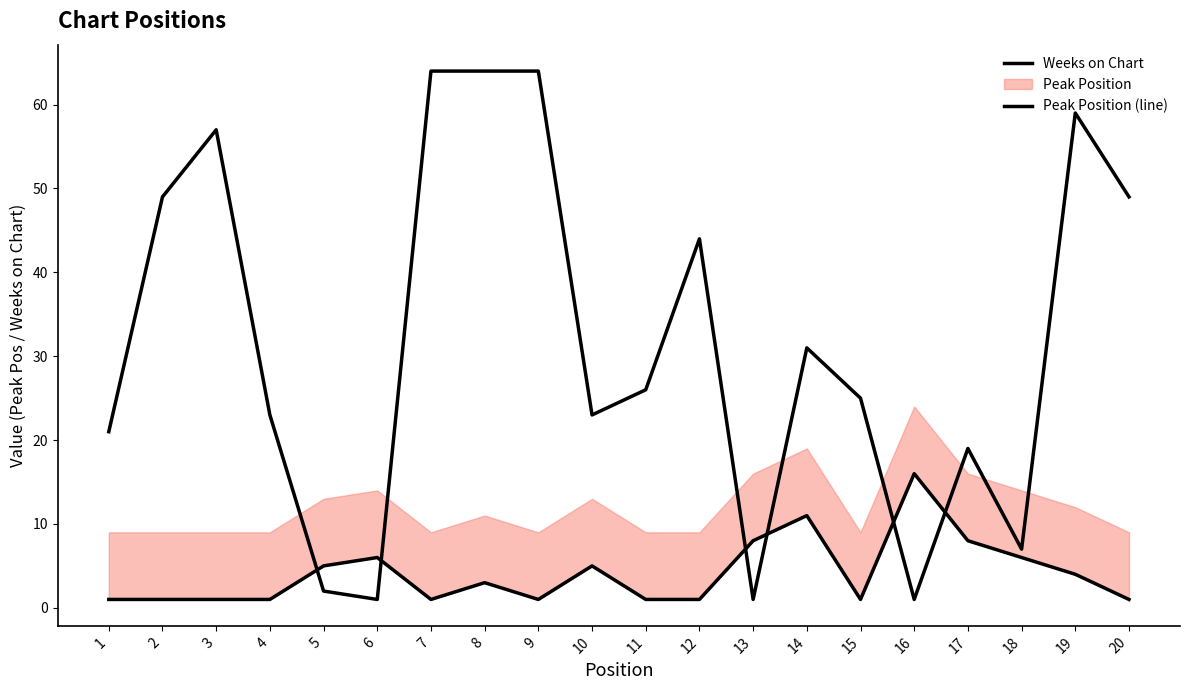

Which series ends up on top after the final intersection of Peak Position (line) and Weeks on Chart?

Weeks on Chart